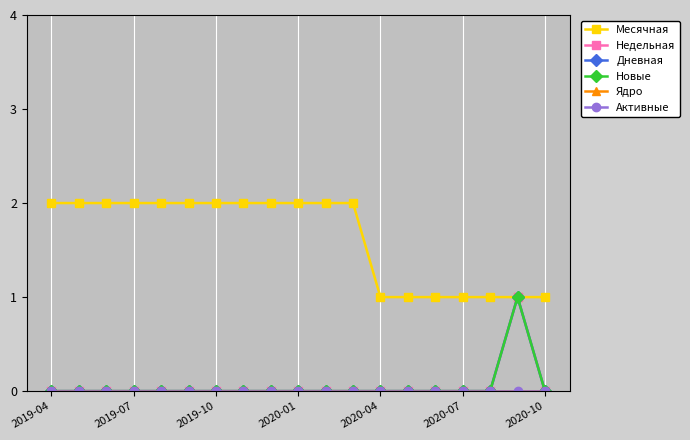

Does the chart have visible grid lines?

Yes